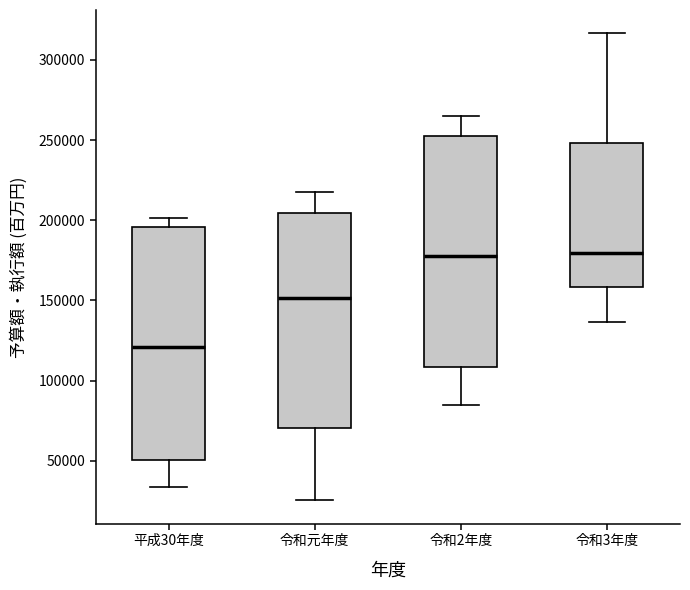

Where is the upper edge of the box for 令和2年度 on the y-axis? The values are not printed on the chart, so give them approximately, as read against the axis.

250000